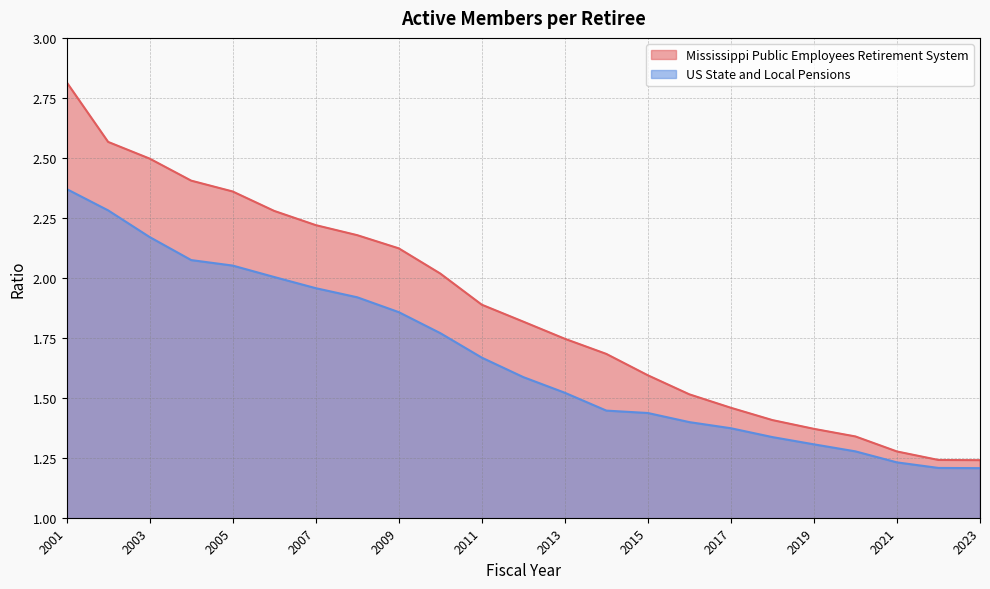

Which has a higher value, 2021 or 2002?

2002